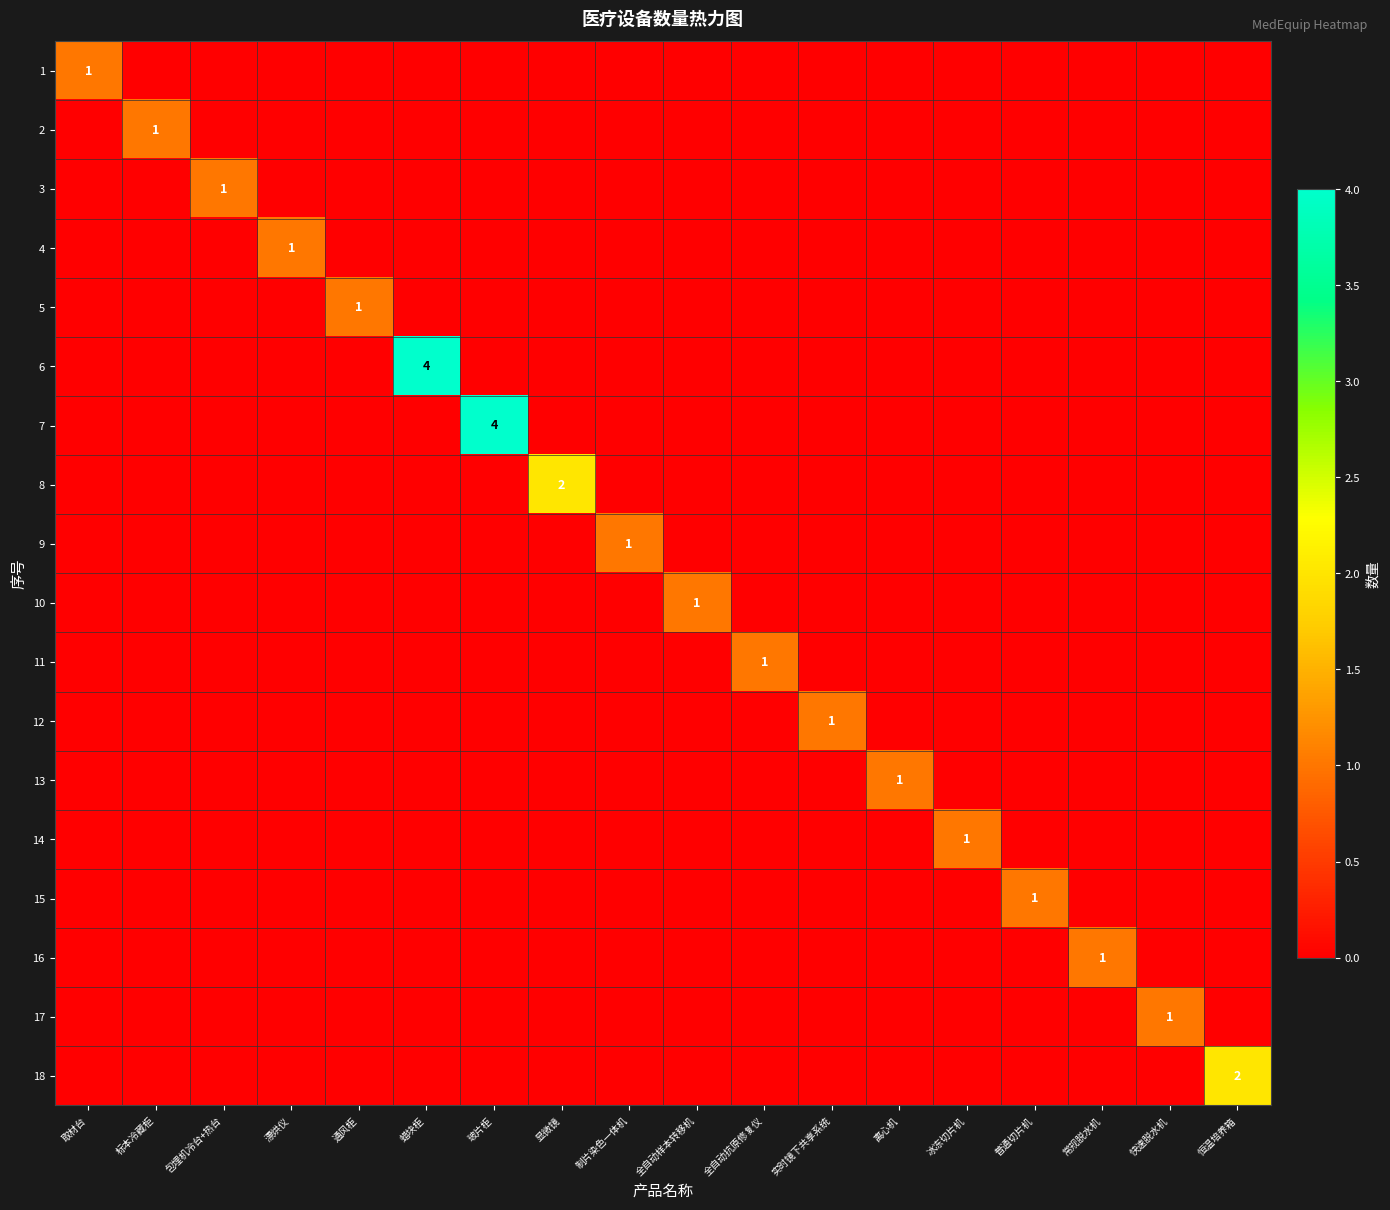

At how many categories does at least one series exceed 2?

2